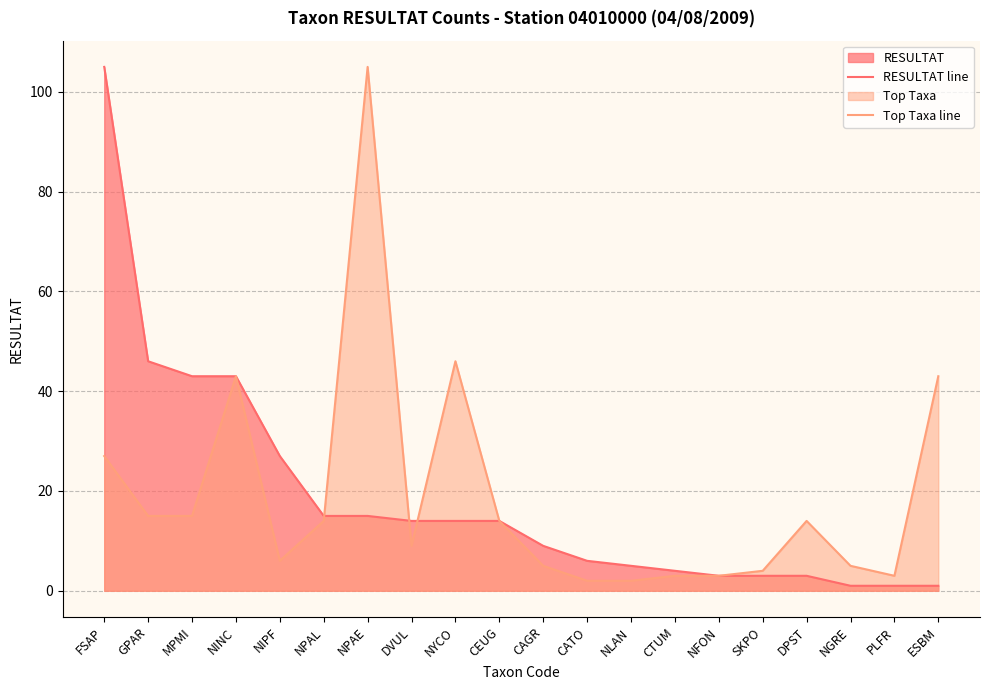

At which category is the sum across all series the highest?

FSAP